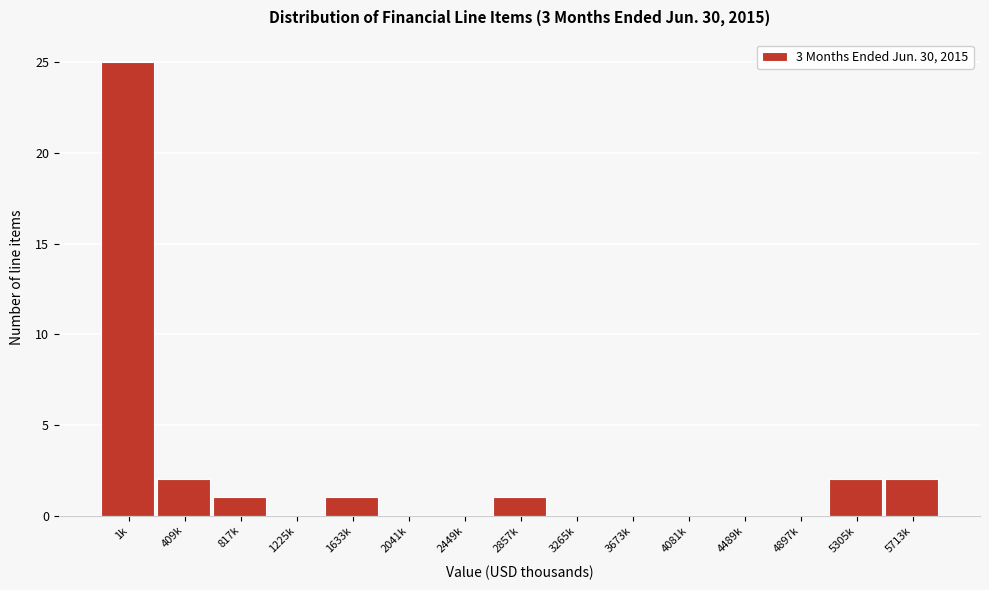

Reading left to right, what are all the values shown in this chart?

1k=25	409k=2	817k=1	1225k=0	1633k=1	2041k=0	2449k=0	2857k=1	3265k=0	3673k=0	4081k=0	4489k=0	4897k=0	5305k=2	5713k=2